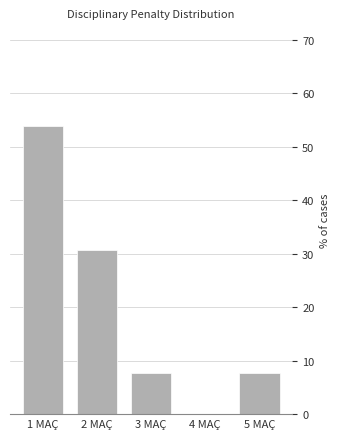

Reading left to right, list all the values displayed in this chart.

1 MAÇ=53.8	2 MAÇ=30.8	3 MAÇ=7.7	4 MAÇ=0.0	5 MAÇ=7.7